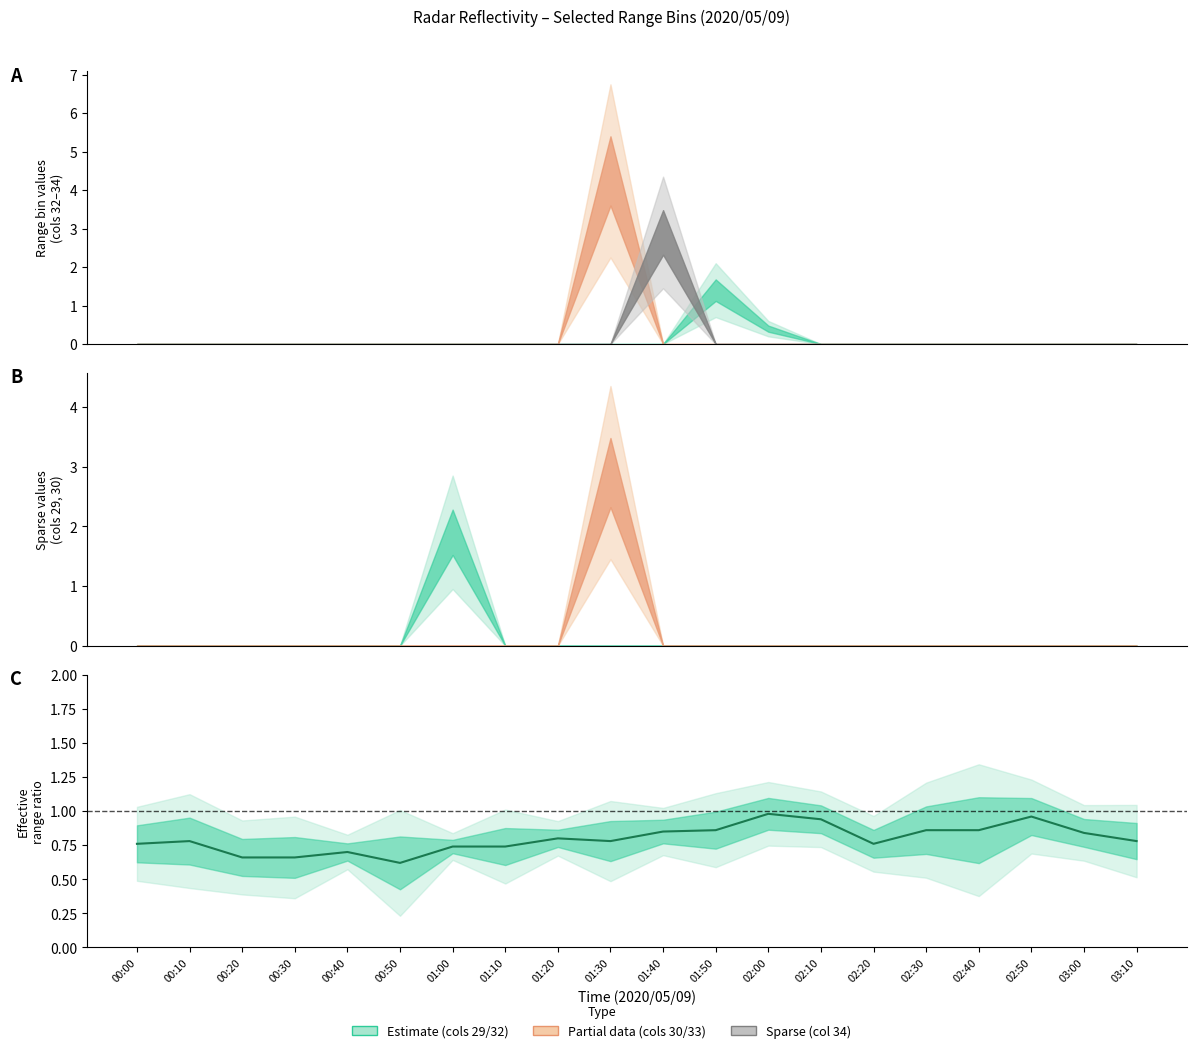

What is the difference between the values at 00:20 and 01:30?

0.1